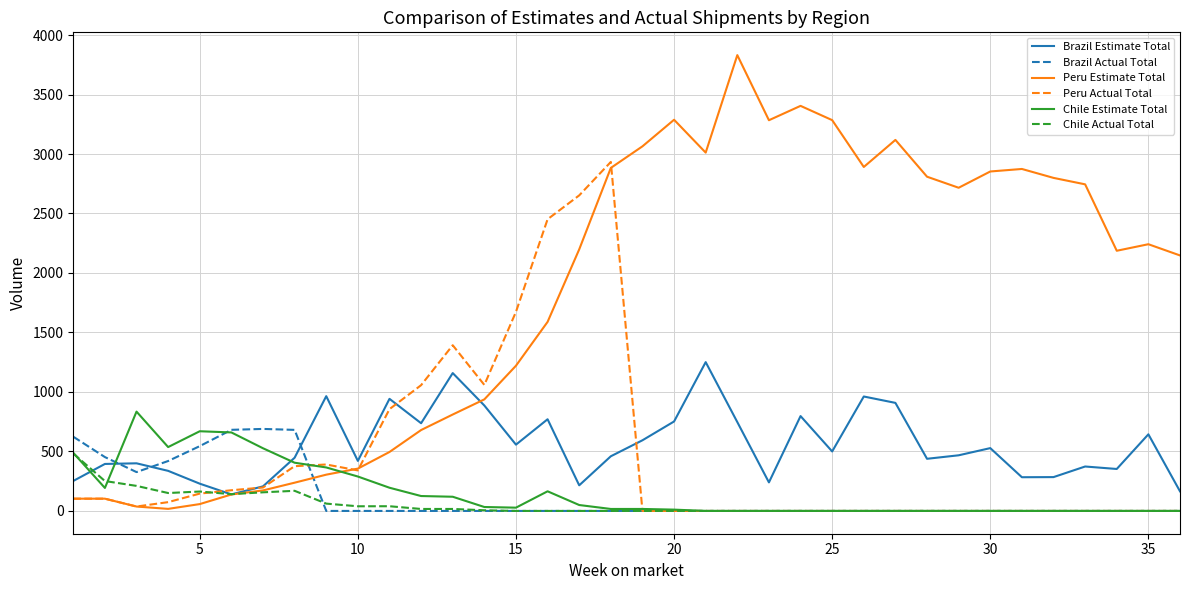

What is the minimum value for Peru Estimate Total?

17.3